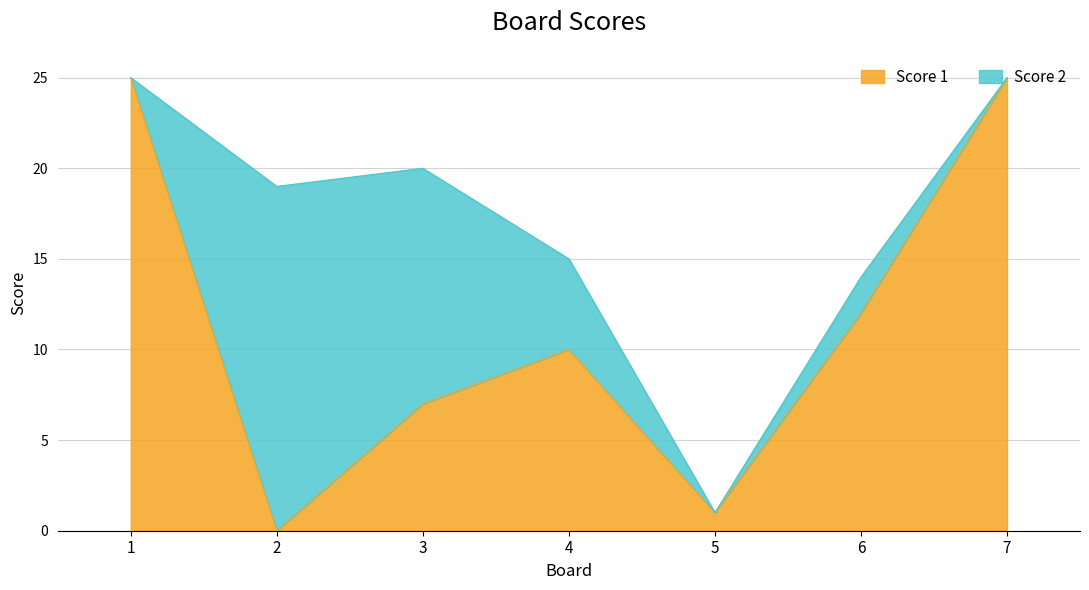

What is the maximum value shown in the chart?

25